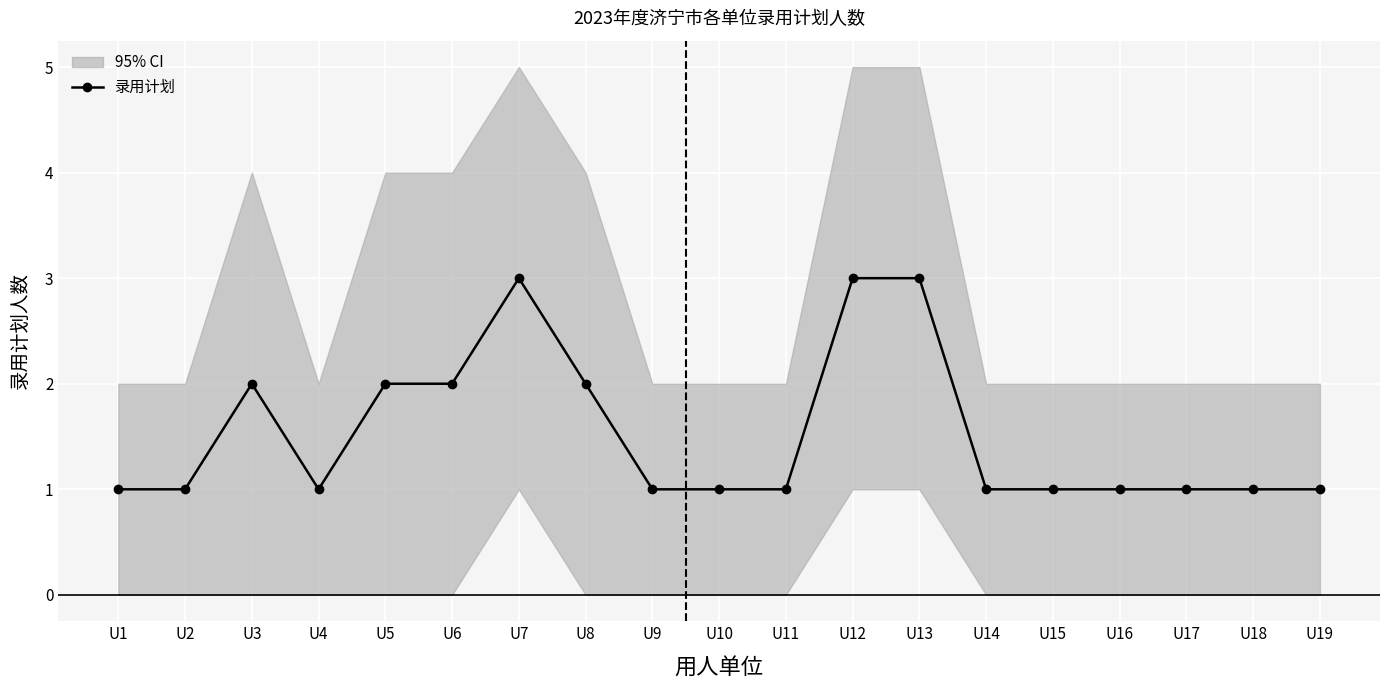

What is the sum of the values at U2 and U9?

2